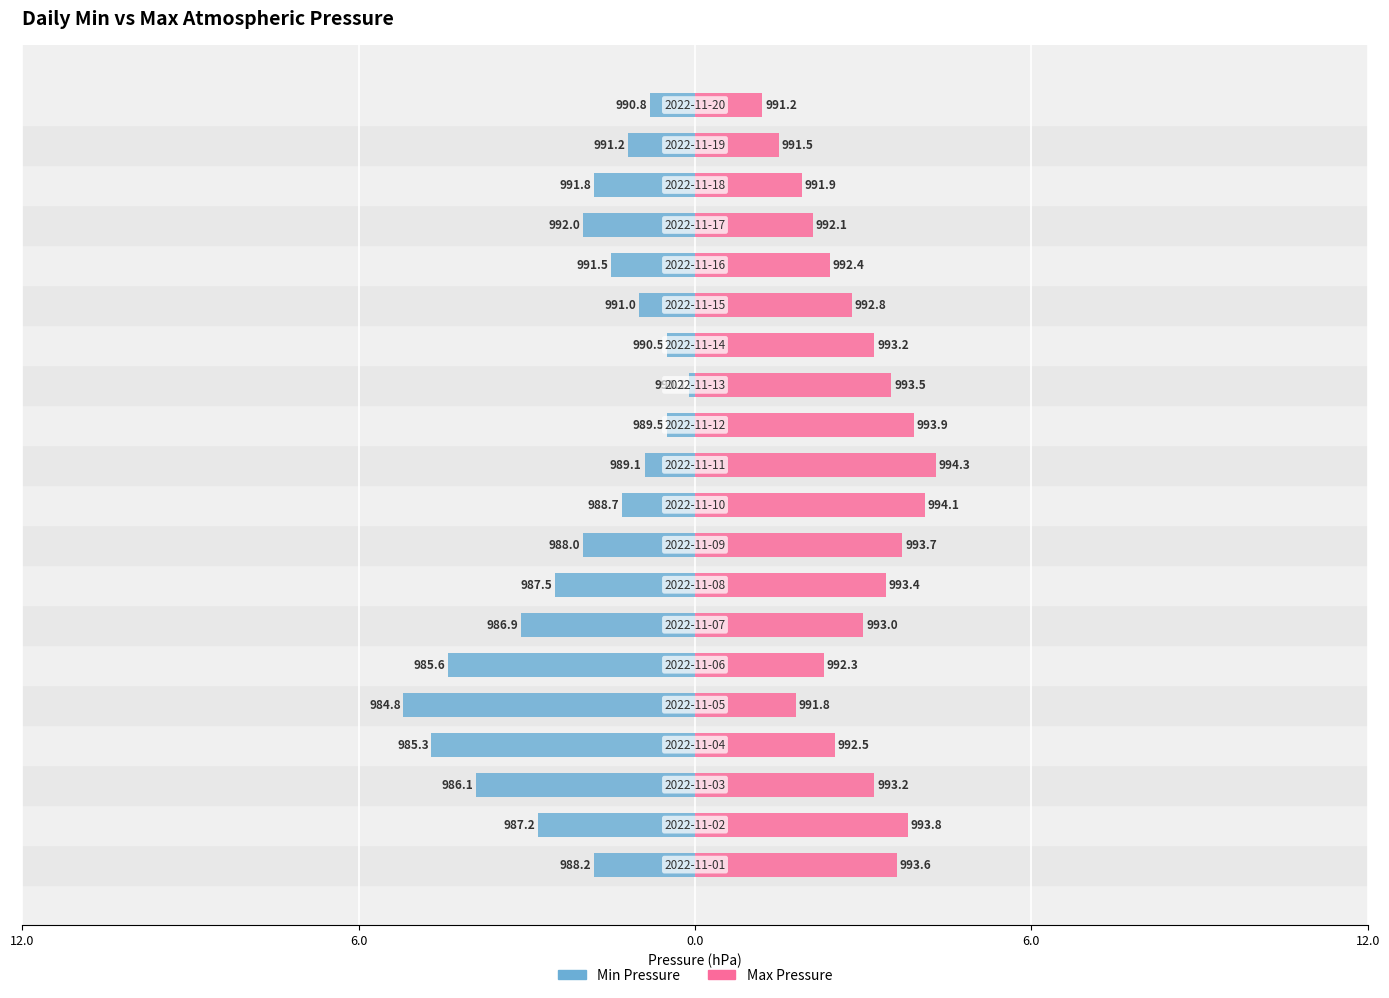

Between 12.0 and 5, which series saw the biggest shift?

Min Pressure